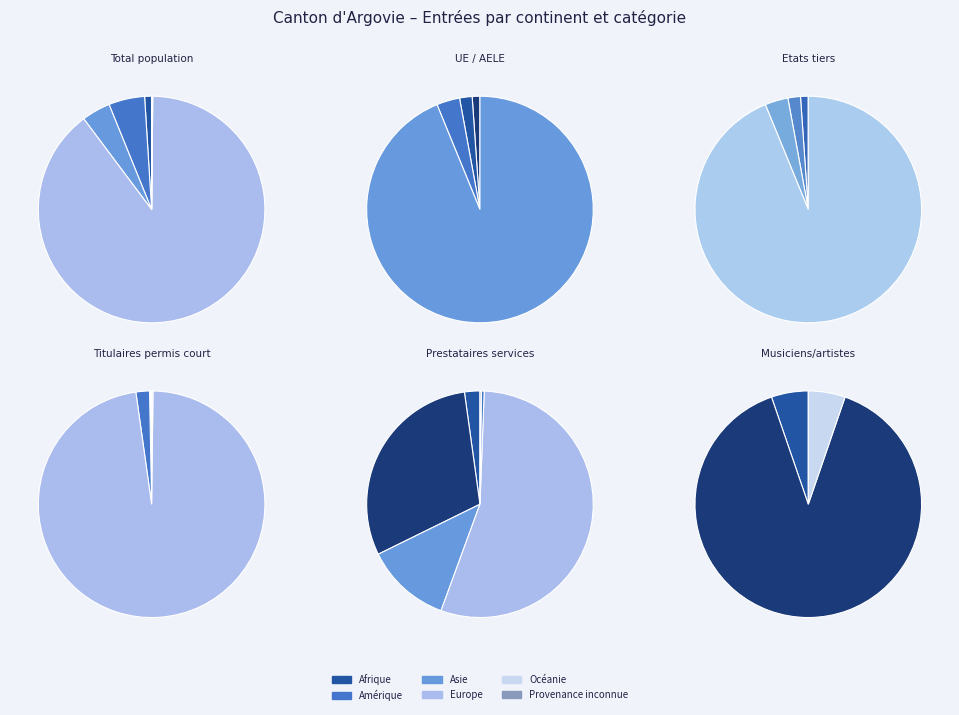

Combined, what portion of the pie is Asie and Europe?

93.7%